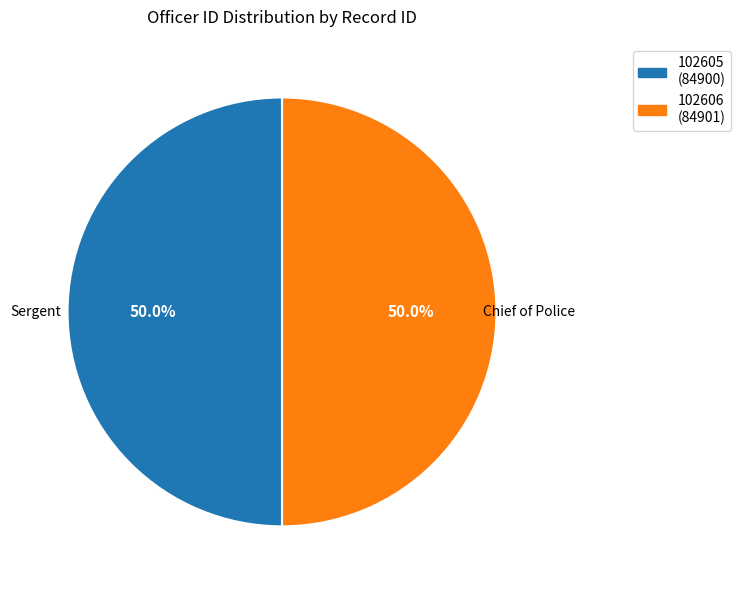

Combined, do 102606 and 102605 account for over 50%?

Yes